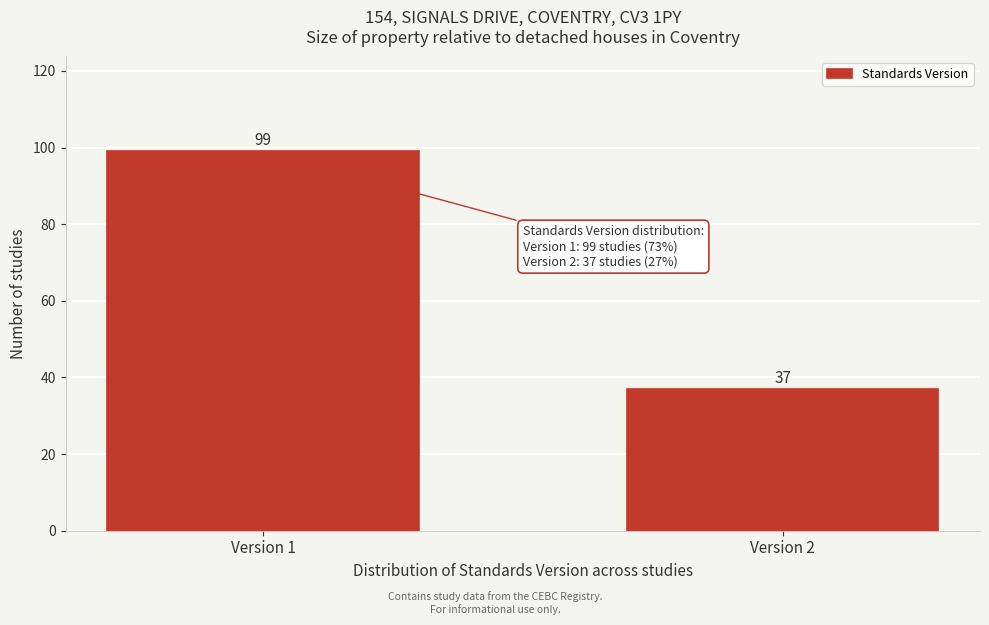

Reading left to right, transcribe all the data shown in this chart.

Version 1=99	Version 2=37